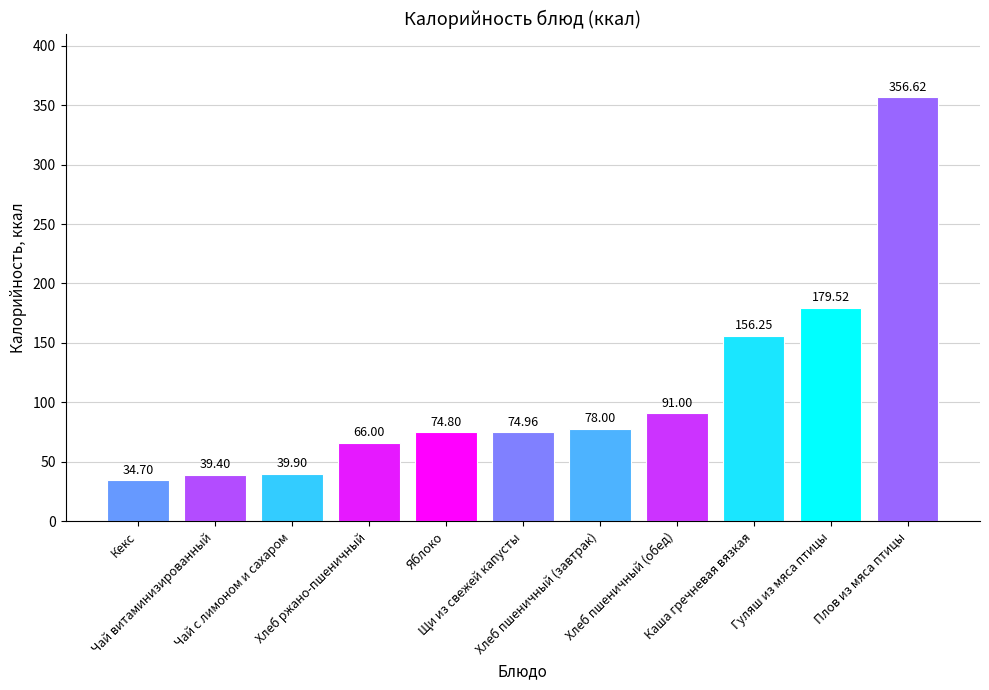

Where is the data nearest to the value 195?

Гуляш из мяса птицы